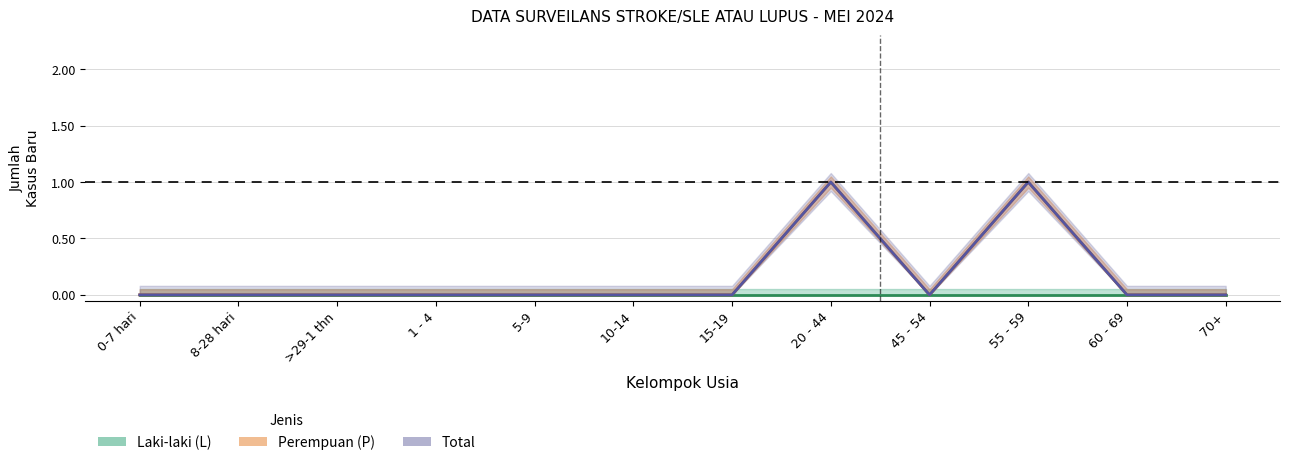

True or false: Perempuan (P) and Total intersect in this chart.

False